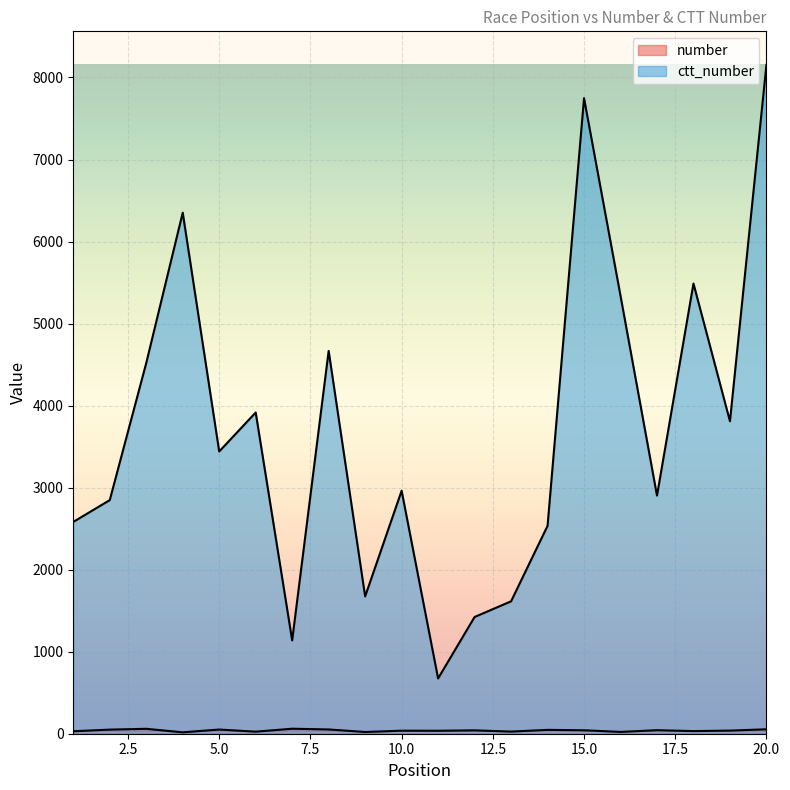

True or false: number and ctt_number intersect in this chart.

False